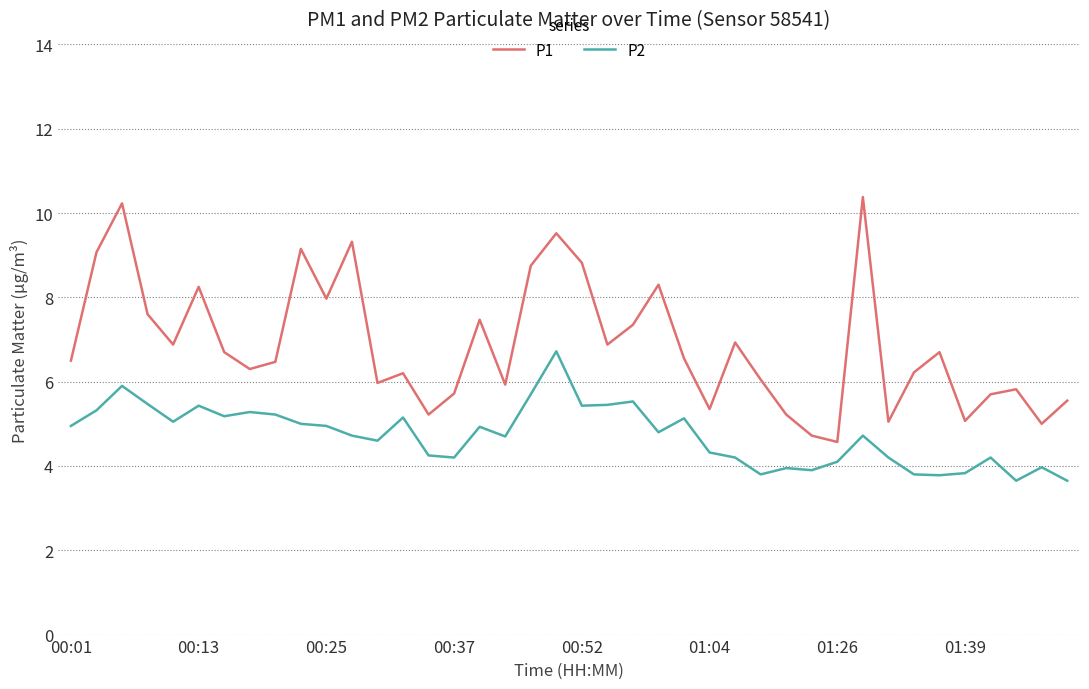

What is the greatest value displayed?

10.4